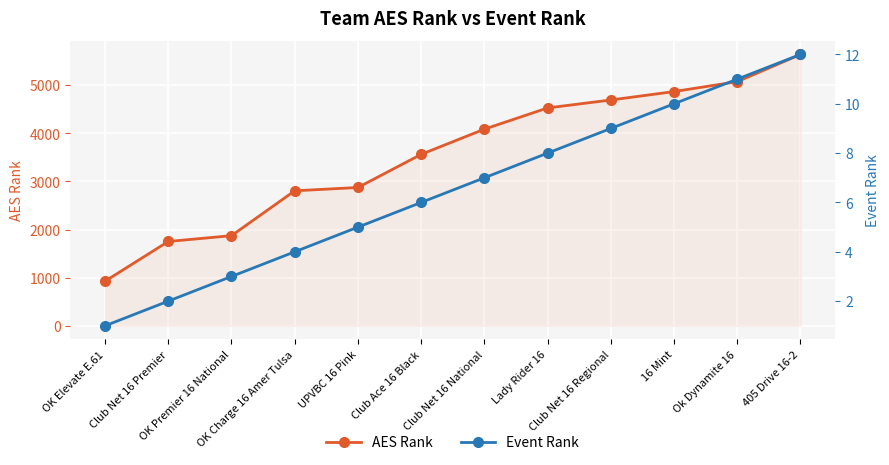

True or false: AES Rank and Event Rank intersect in this chart.

False